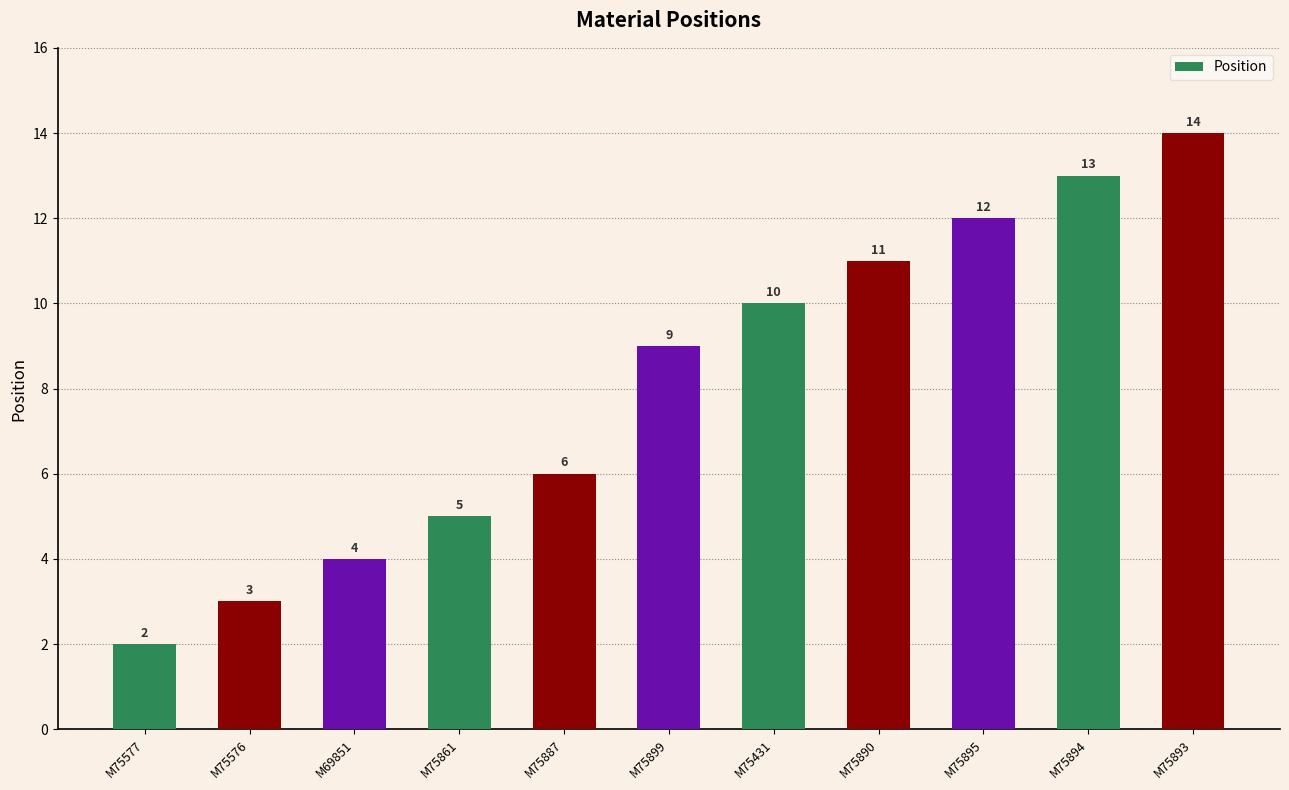

What is the label of the 1st bar from the left?

M75577